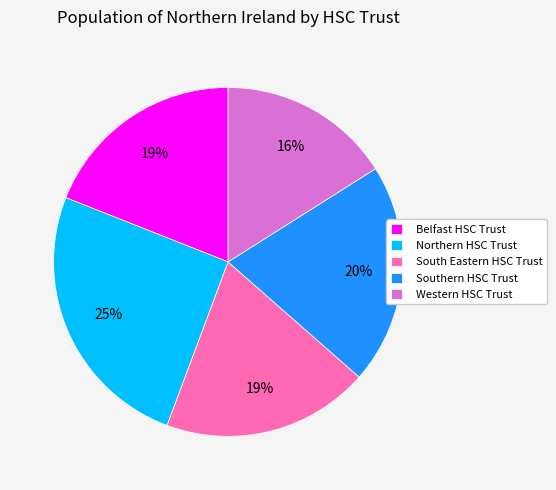

Is it true that South Eastern HSC Trust is 28% of the pie?

False